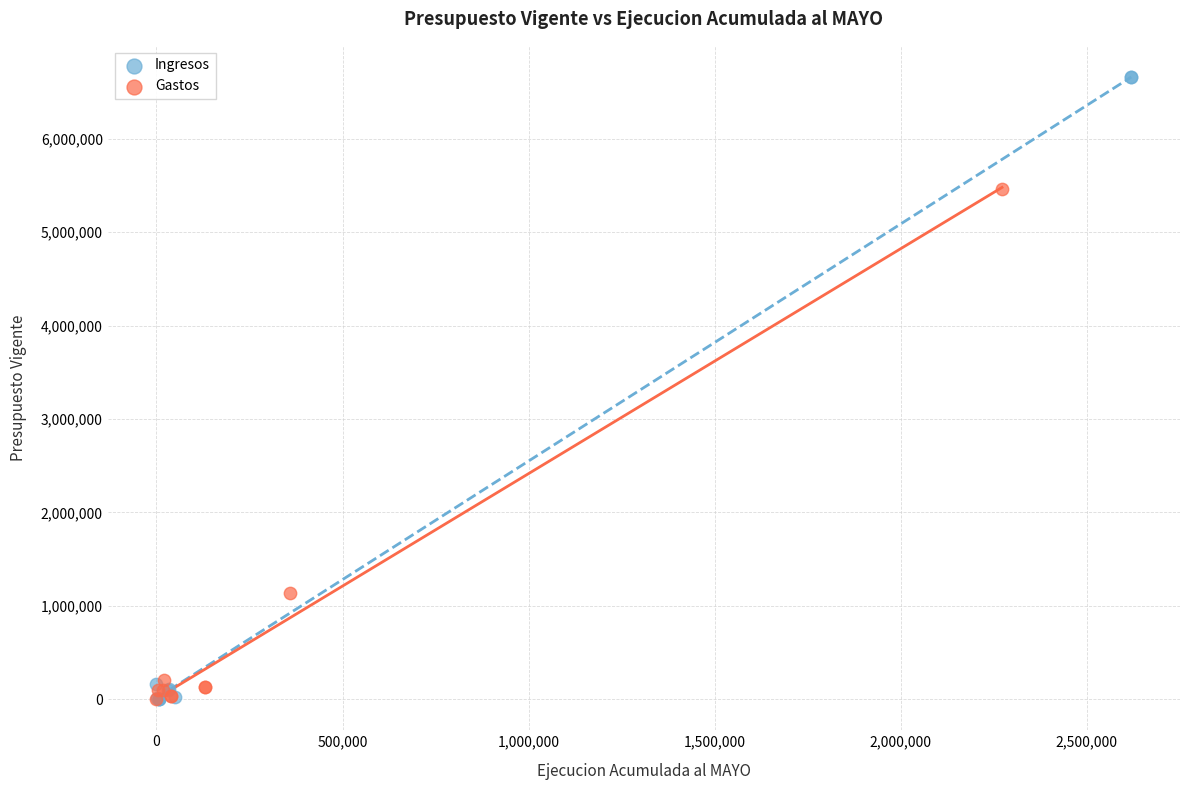

Which series reaches the maximum Y coordinate?

Ingresos